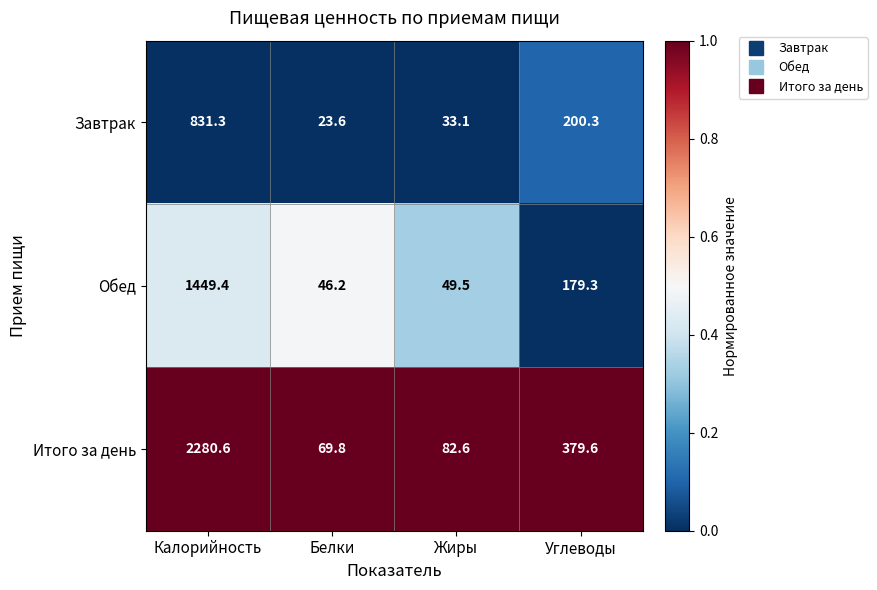

How many distinct data groups are displayed?

3